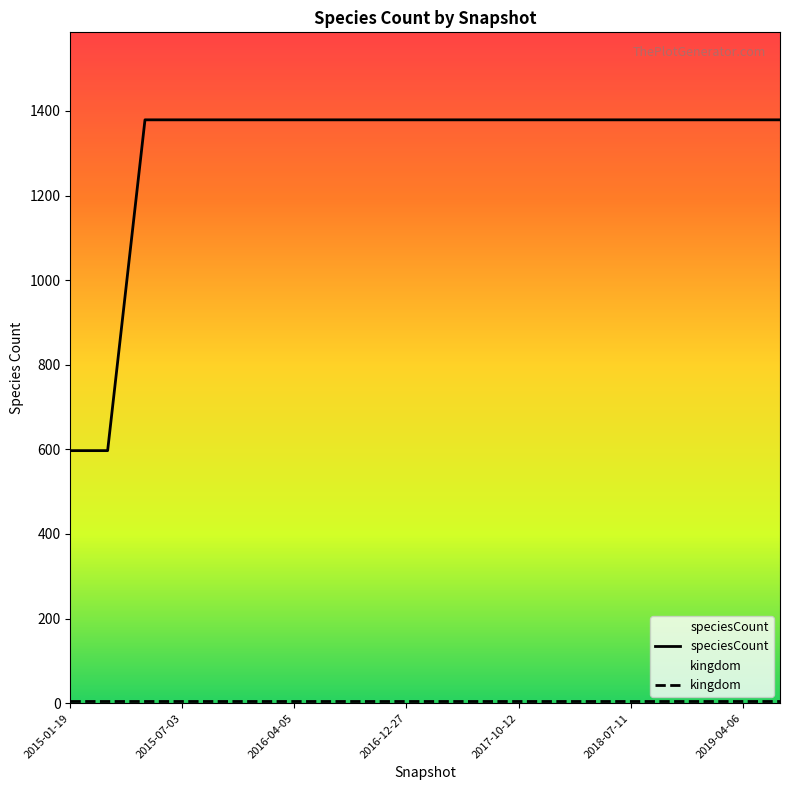

Which category has the lowest value across all series?

2015-01-19